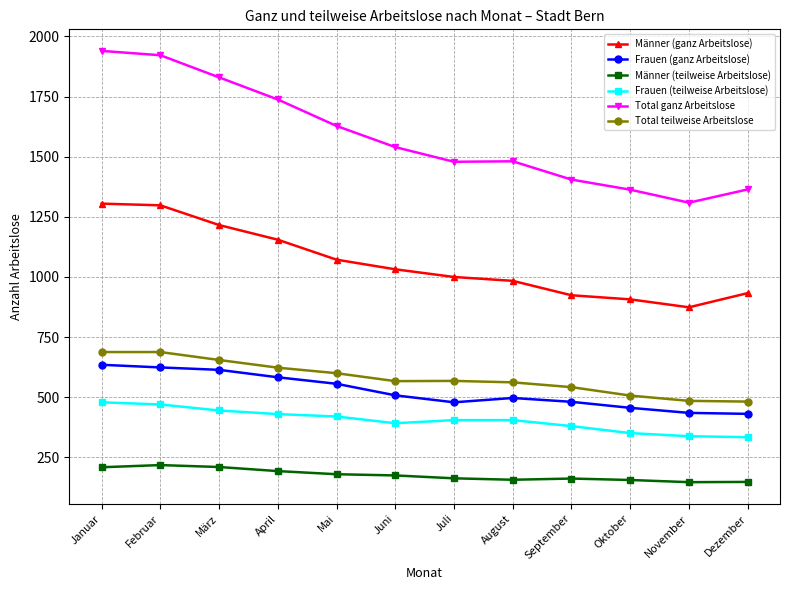

What is the label of the 4th point from the left?

April